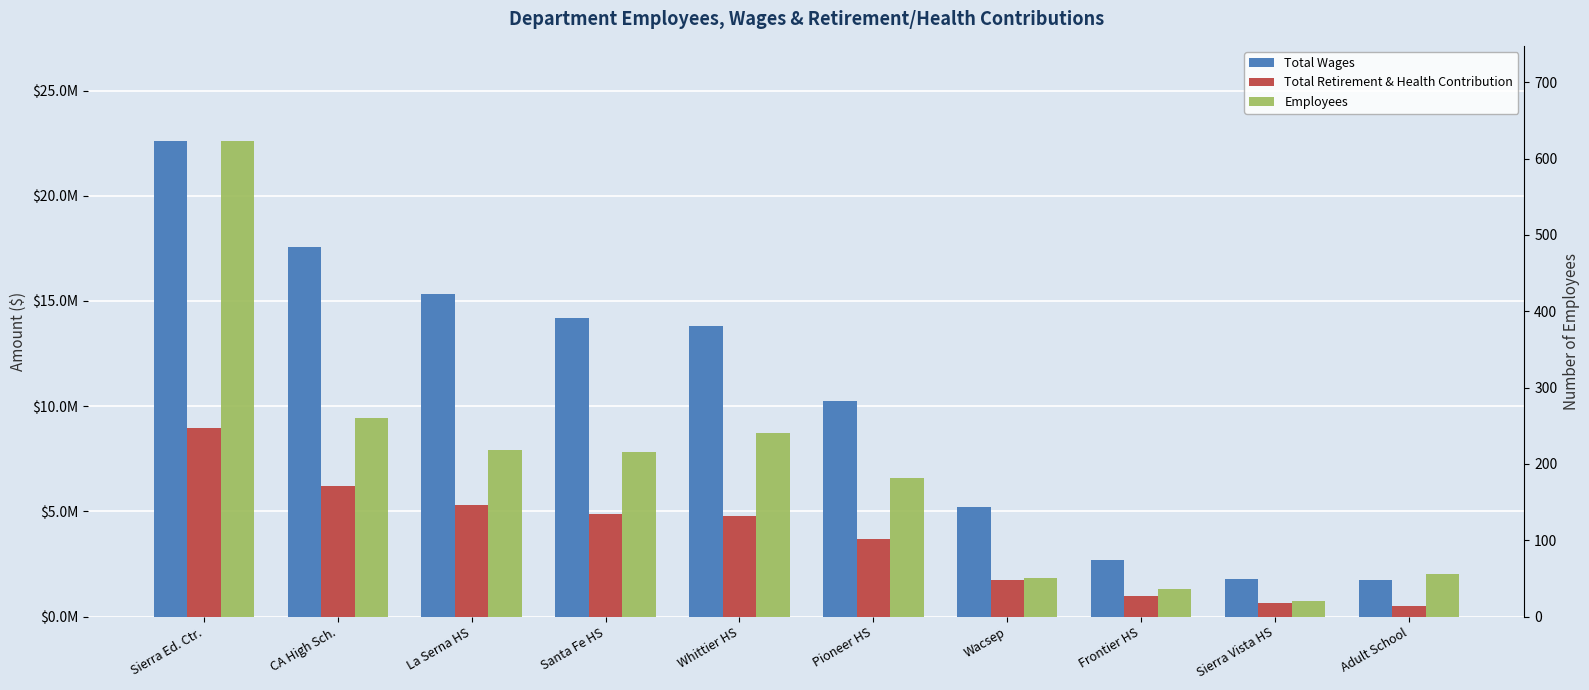

Rank the series at Wacsep from lowest to highest value.

Employees, Total Retirement & Health Contribution, Total Wages